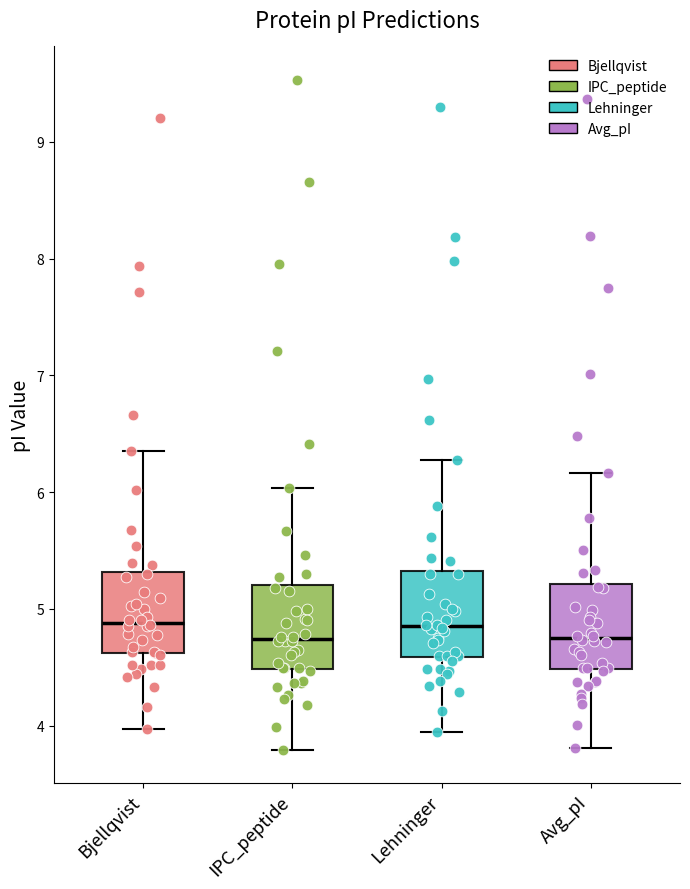

Reading left to right, read every box against the y-axis: the position of its median line, the range the box covers, and the ends of its whiskers. The values are not printed on the chart, so give them approximately, as read against the axis.

Bjellqvist: median 4.9, box 4.6 to 5.3, whiskers 4.0 to 6.4
IPC_peptide: median 4.7, box 4.5 to 5.2, whiskers 3.8 to 6.0
Lehninger: median 4.9, box 4.6 to 5.3, whiskers 3.9 to 6.3
Avg_pI: median 4.8, box 4.5 to 5.2, whiskers 3.8 to 6.2